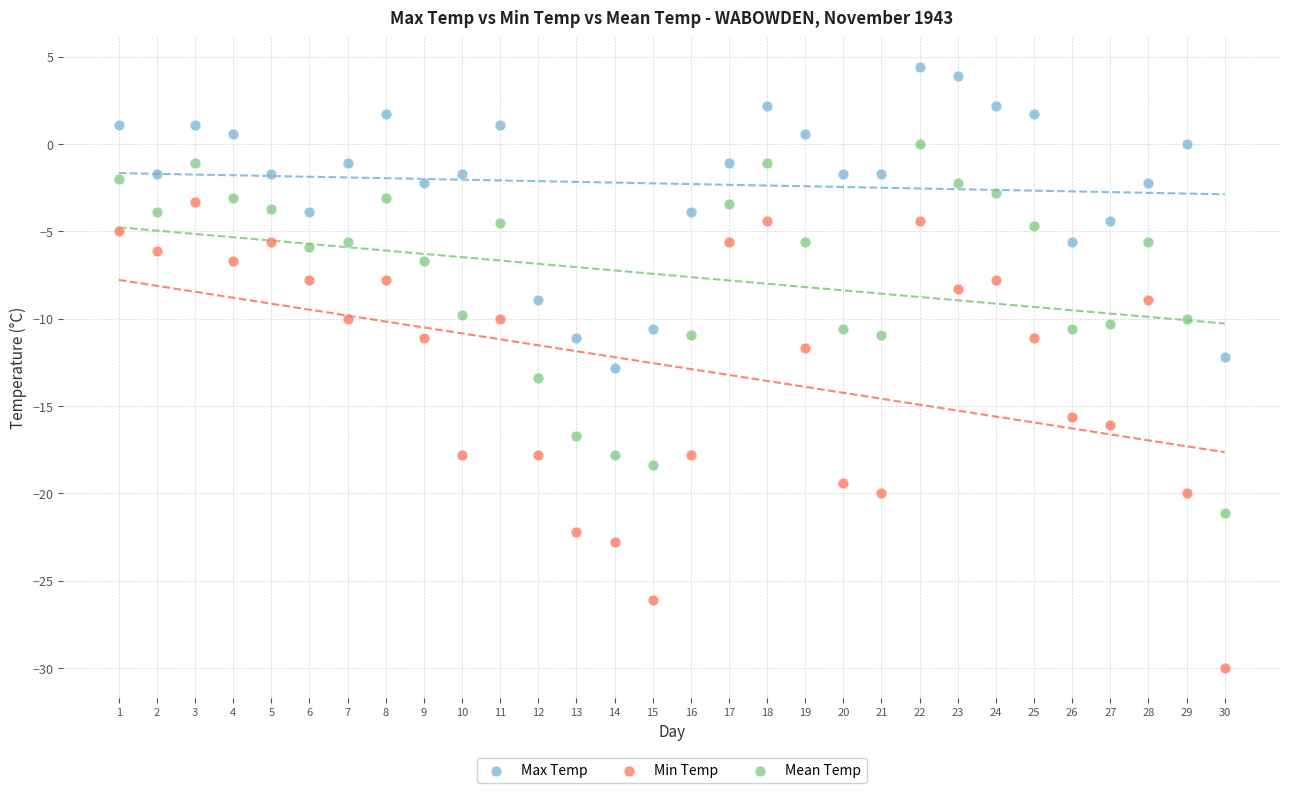

Which series reaches the maximum Y coordinate?

Max Temp